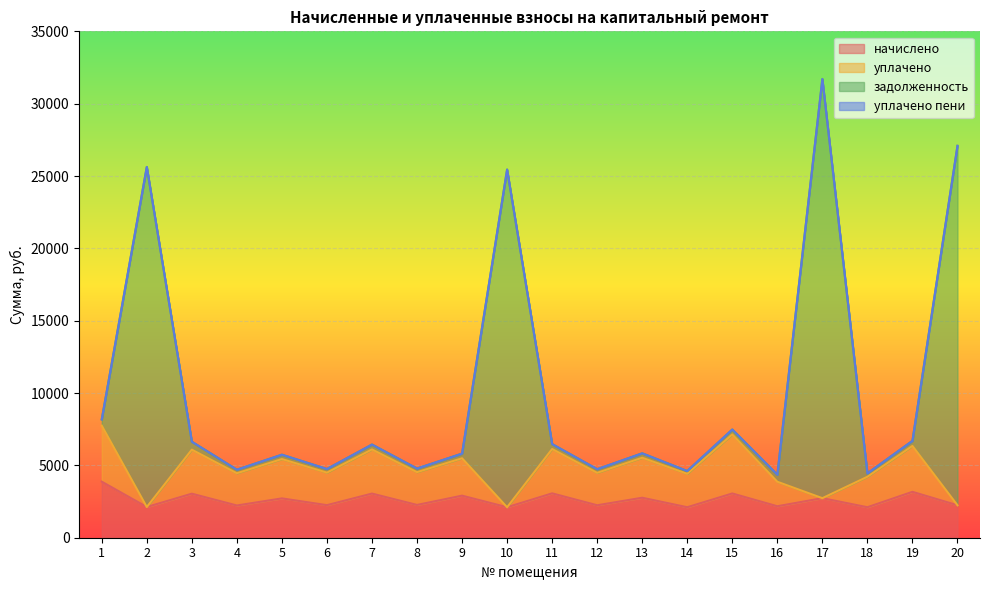

What is the lowest value of the начислено series?

2106.7